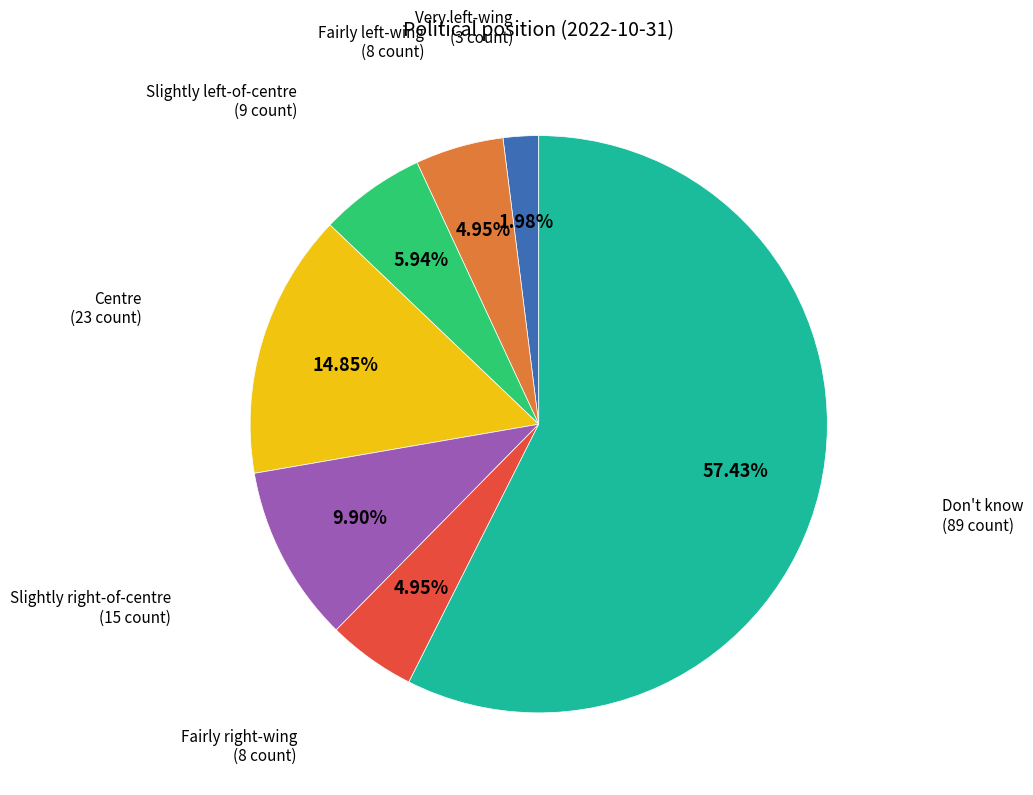

Is there any slice that represents more than half of the pie?

Yes